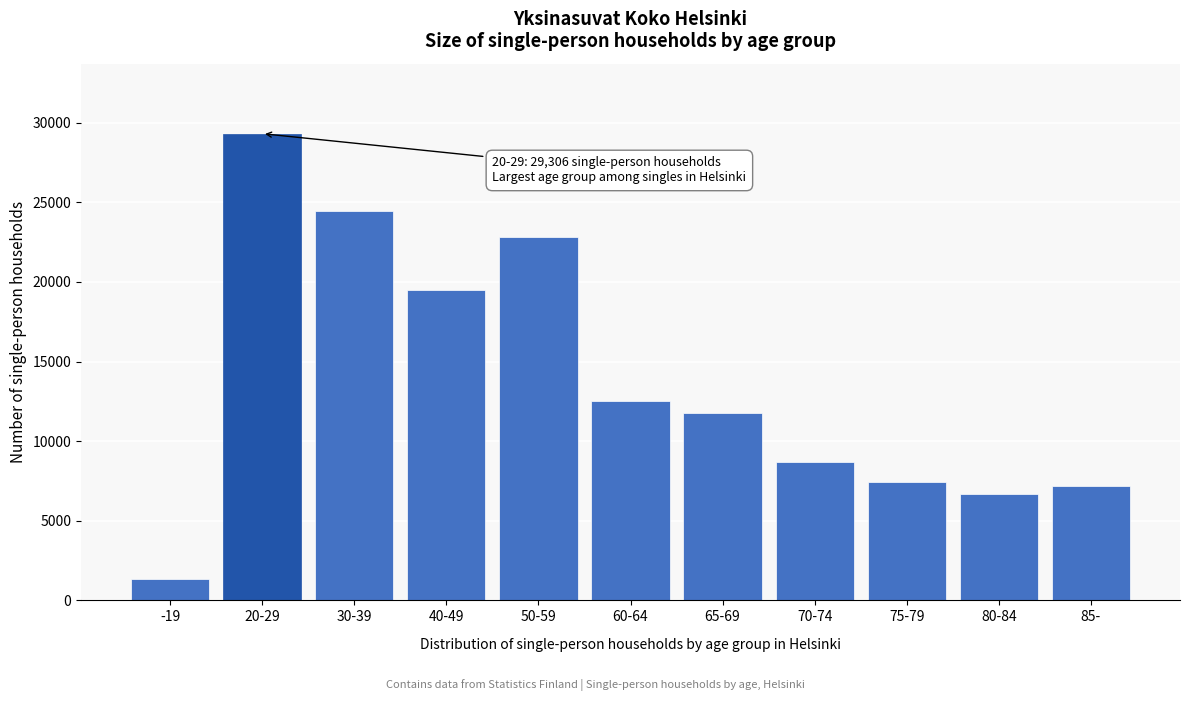

Reading left to right, what are all the values shown in this chart?

1355	29306	24481	19521	22845	12538	11786	8695	7408	6671	7182